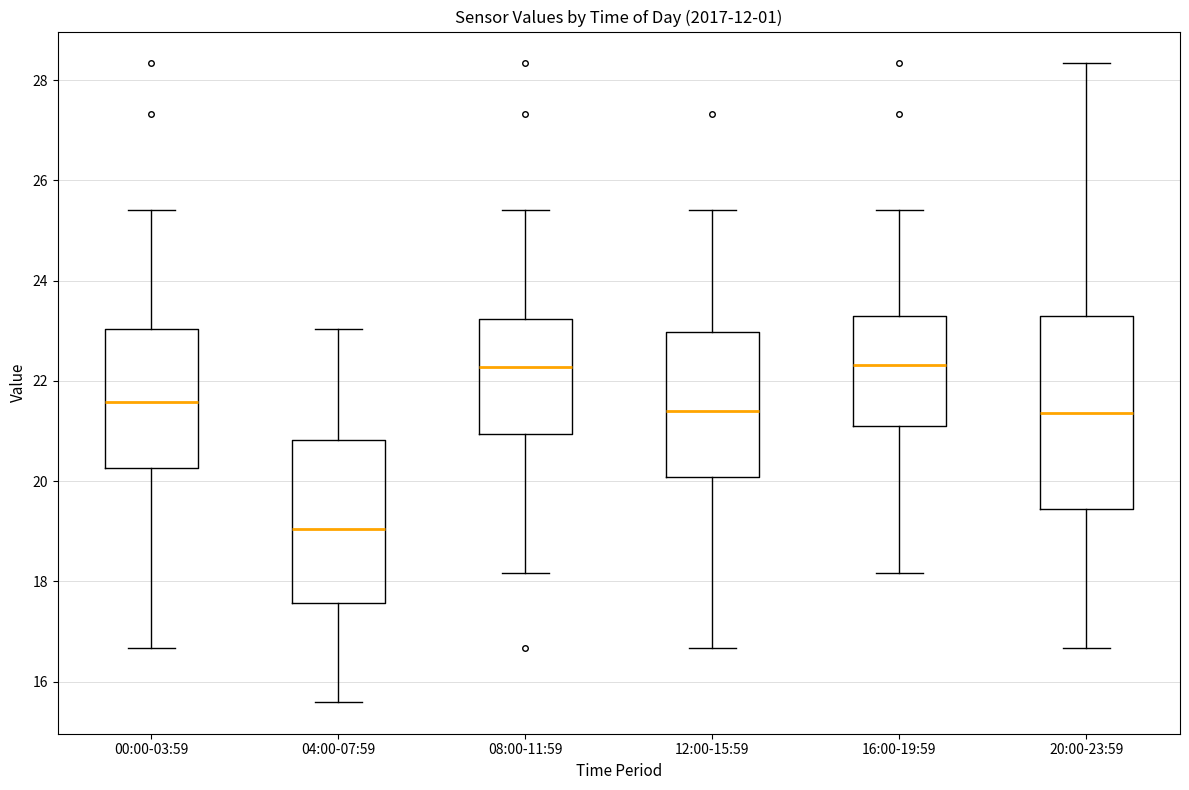

Reading left to right, transcribe this box plot: for each box, give where its median line is, the range the box spans, and where its two whiskers end, as read against the y-axis. The values are not printed on the chart, so give them approximately, as read against the axis.

00:00-03:59: median 21.6, box 20.2 to 23.0, whiskers 16.6 to 25.4
04:00-07:59: median 19.0, box 17.6 to 20.8, whiskers 15.6 to 23.0
08:00-11:59: median 22.2, box 21.0 to 23.2, whiskers 18.2 to 25.4
12:00-15:59: median 21.4, box 20.0 to 23.0, whiskers 16.6 to 25.4
16:00-19:59: median 22.4, box 21.0 to 23.2, whiskers 18.2 to 25.4
20:00-23:59: median 21.4, box 19.4 to 23.2, whiskers 16.6 to 28.4